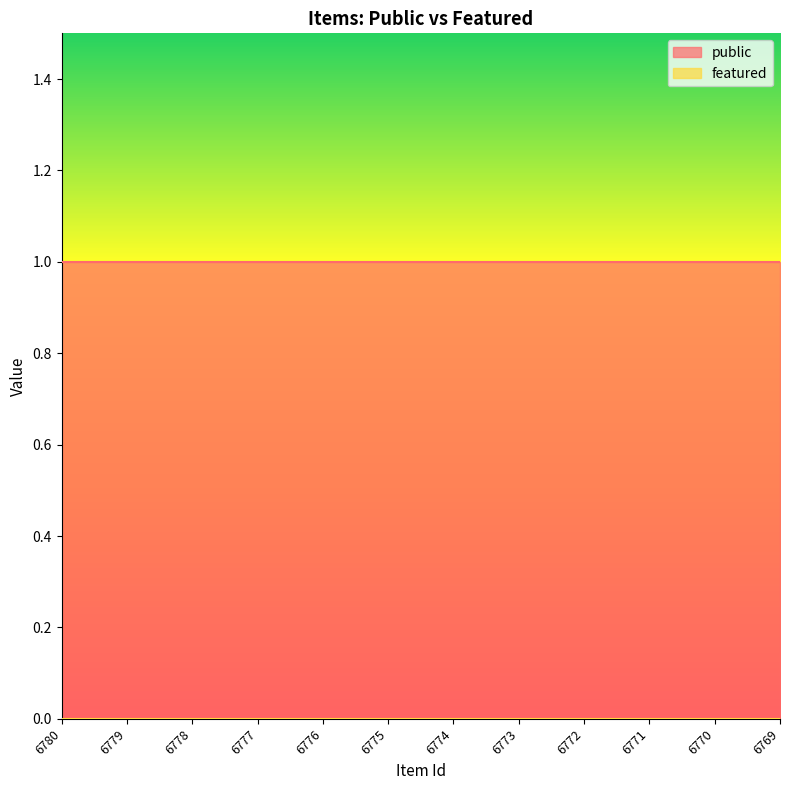

The value of public at 6775 is 2. True or false?

False